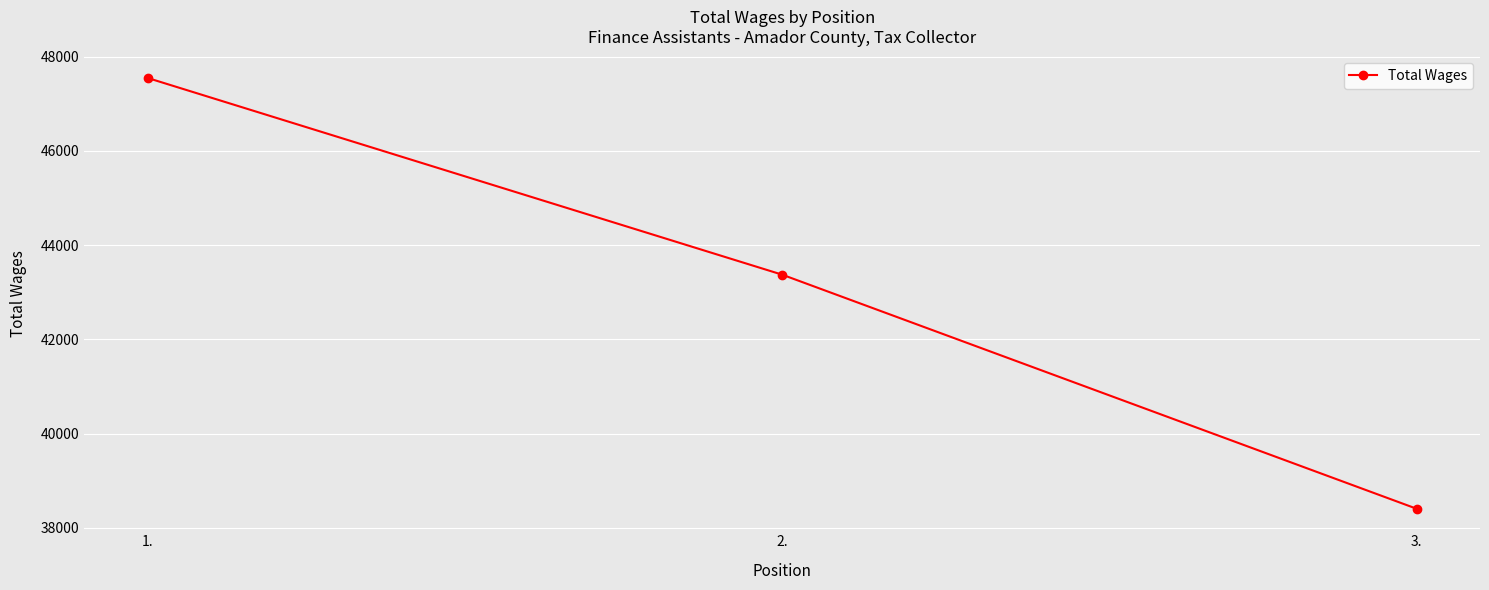

What is the label of the 3rd point from the left?

3.